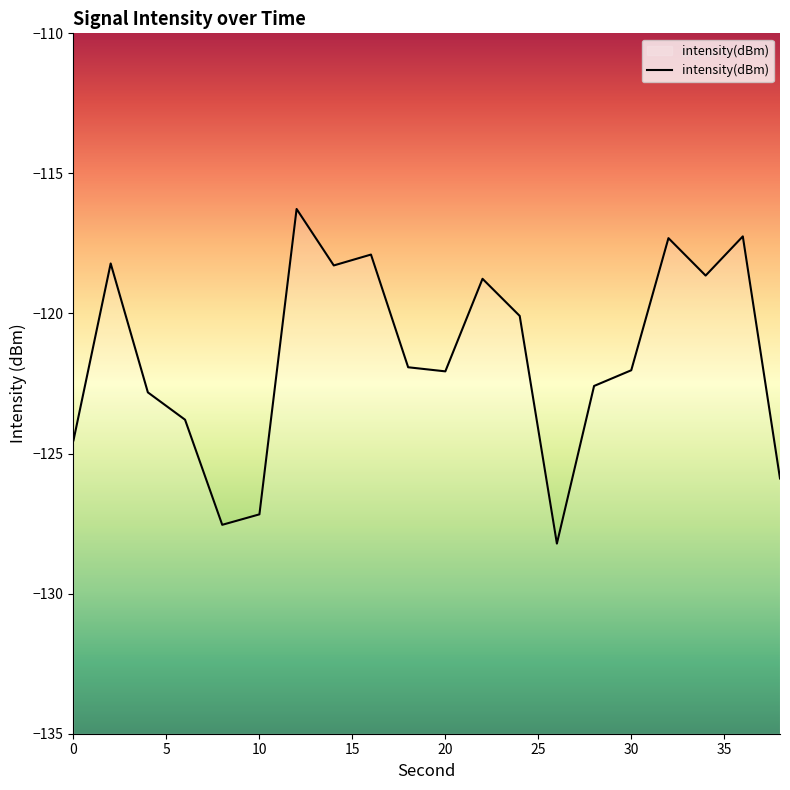

Where is the first local minimum?

8